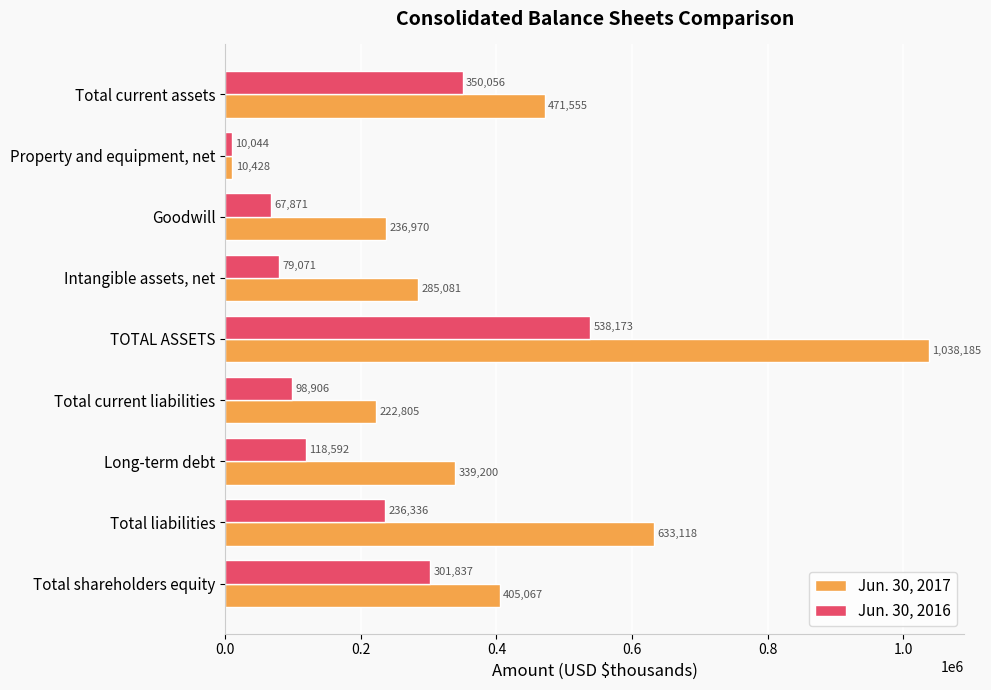

Is the value of Jun. 30, 2017 at Total shareholders equity greater than the value of Jun. 30, 2016 at Total shareholders equity?

Yes